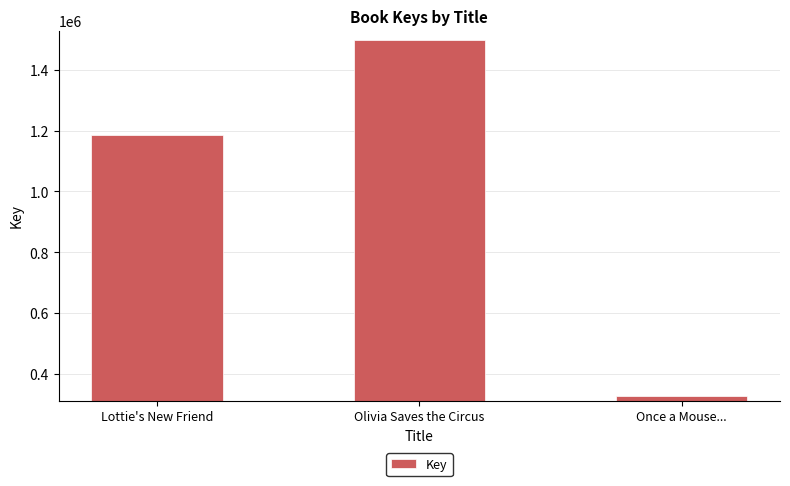

Does the chart contain any negative values?

No